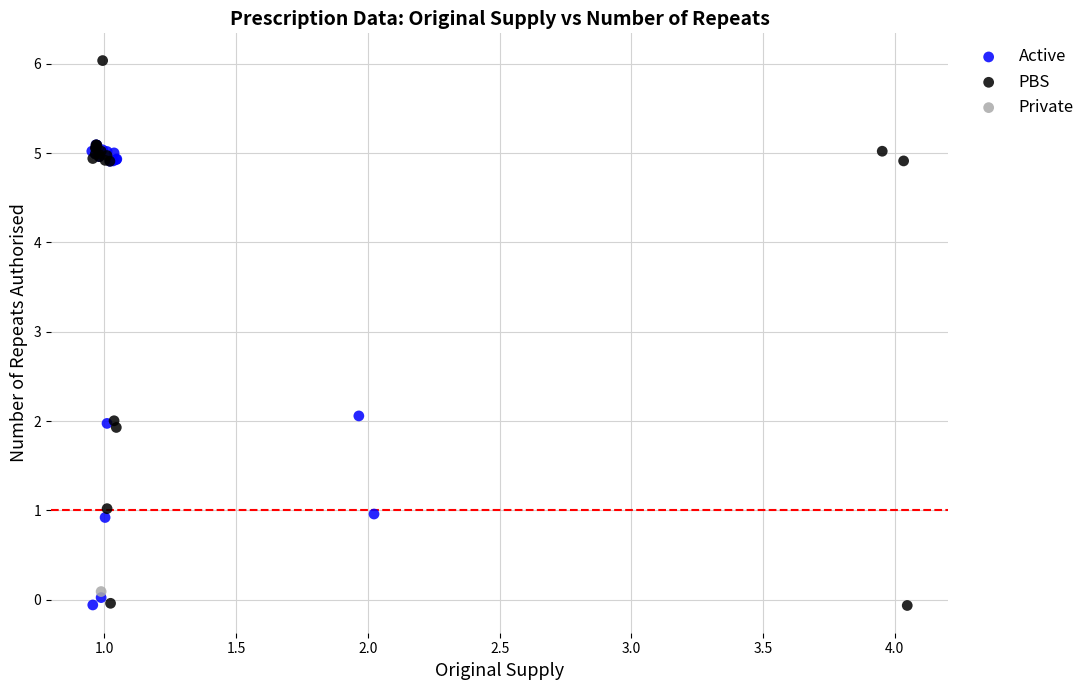

Which series reaches the maximum Y coordinate?

PBS